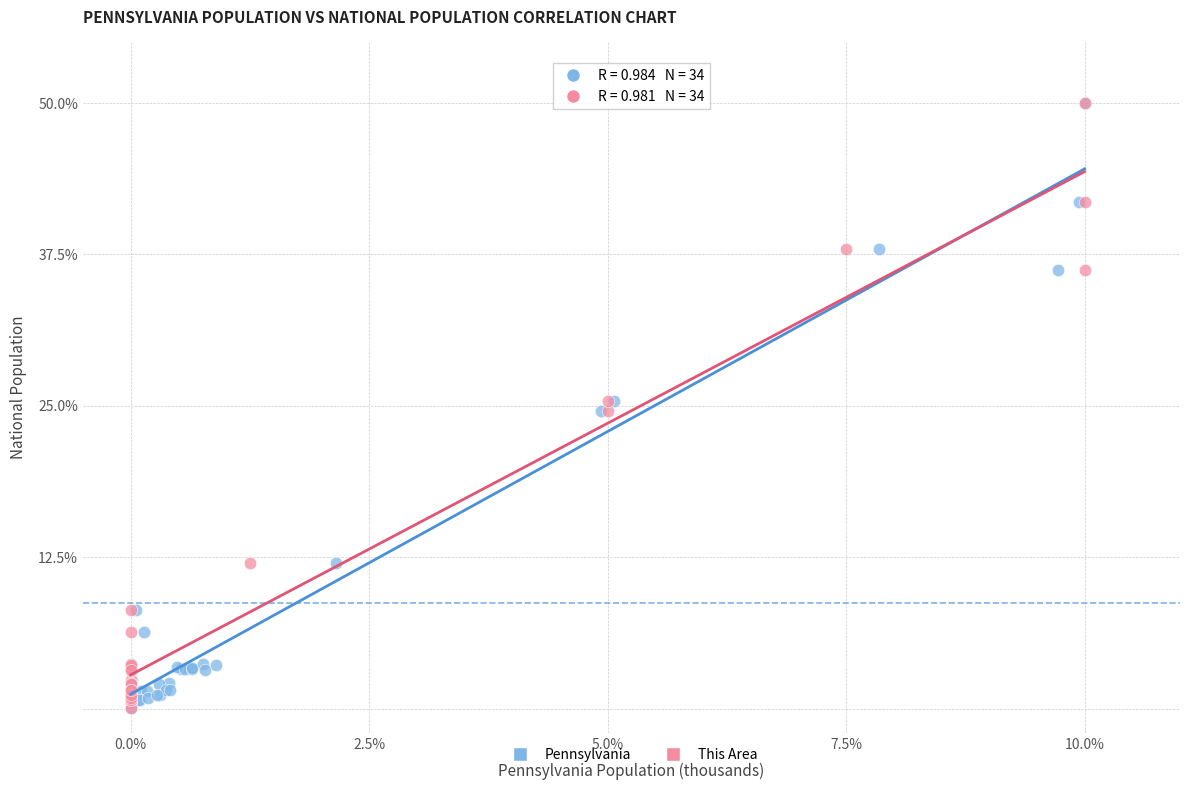

What are all the series names shown in the legend?

Pennsylvania, This Area